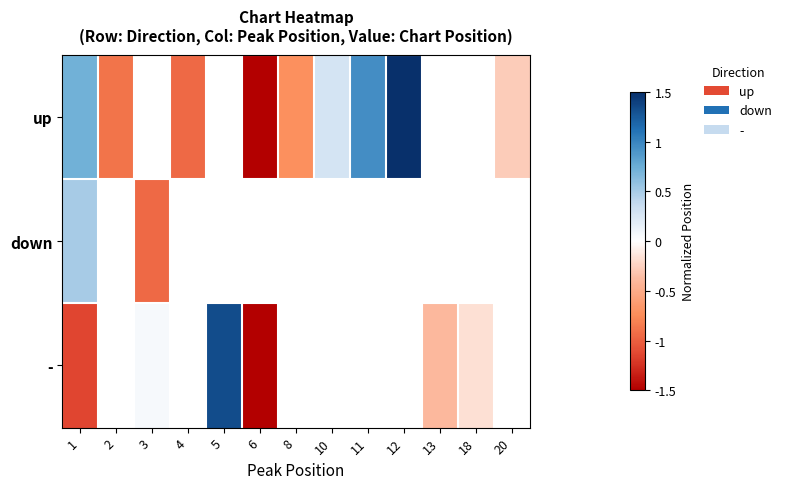

How many values in down are below zero?

1